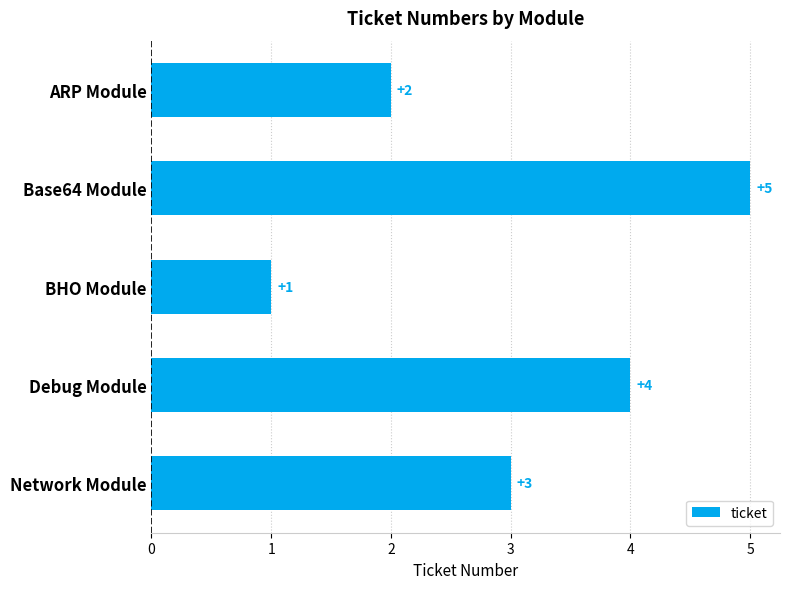

What is the difference between the values at Debug Module and BHO Module?

3